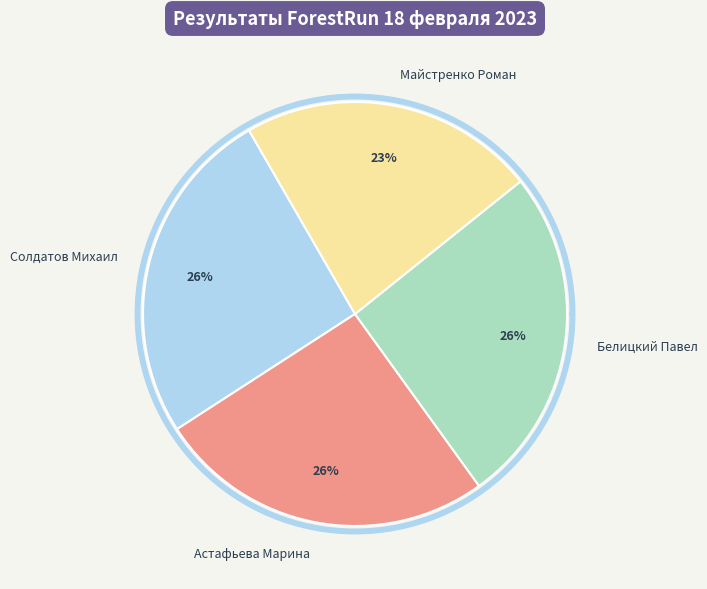

Between Солдатов Михаил and Астафьева Марина, which is larger?

Солдатов Михаил